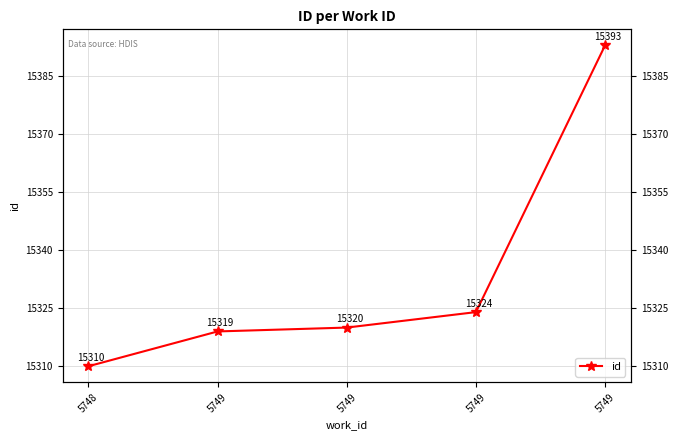

What is the minimum value shown in the chart?

15310